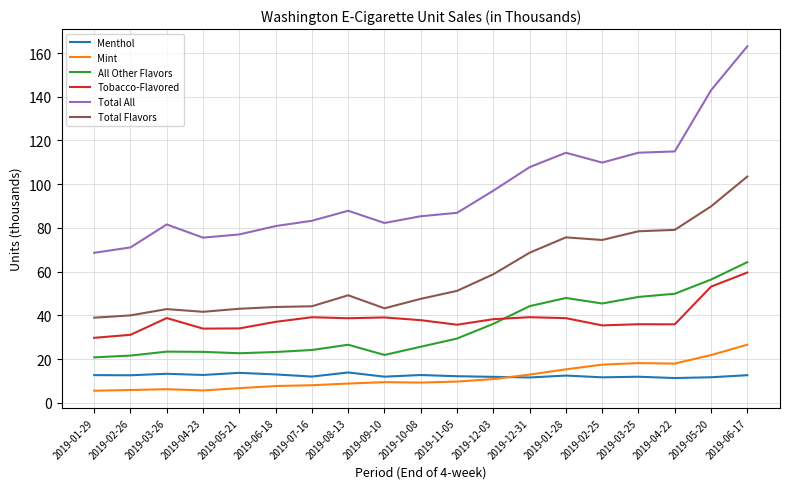

True or false: Total Flavors has a value of 16.2 at 2019-05-21.

False